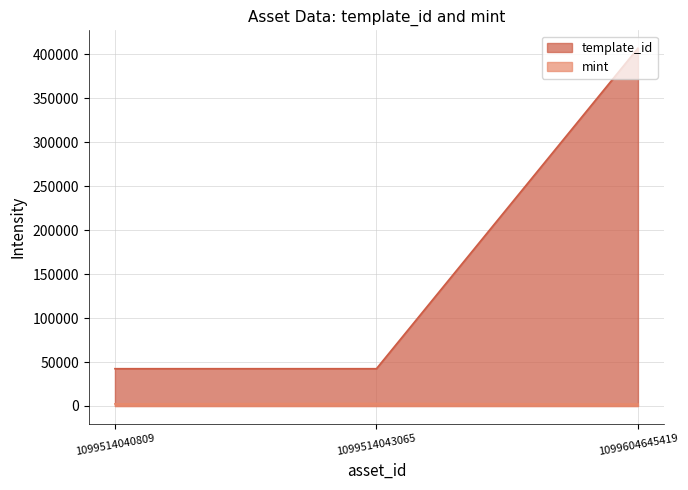

Which series has the widest spread of values?

template_id